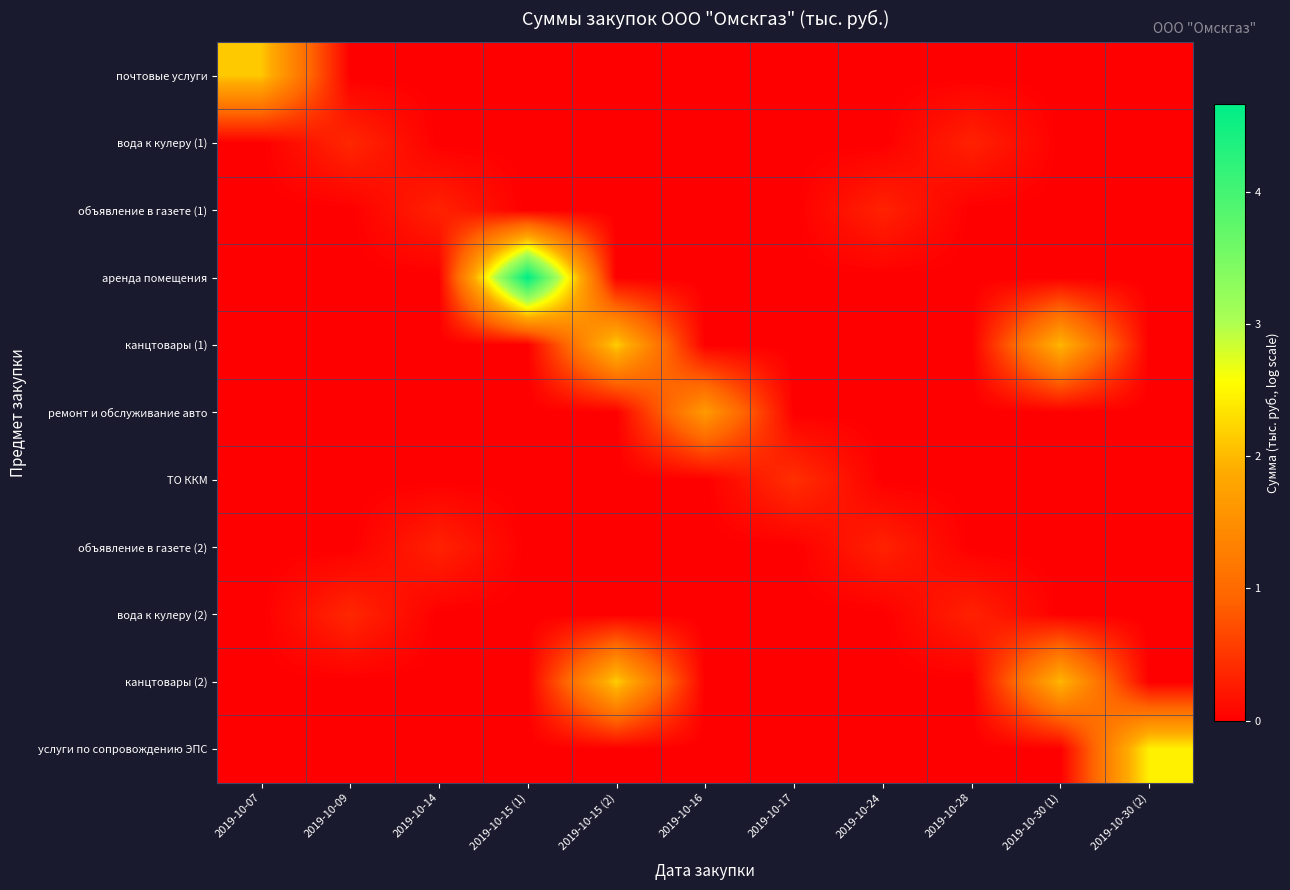

Reading left to right, transcribe all the data shown in this chart.

почтовые услуги: 2019-10-07=2.1	2019-10-09=0.0	2019-10-14=0.0	2019-10-15 (1)=0.0	2019-10-15 (2)=0.0	2019-10-16=0.0	2019-10-17=0.0	2019-10-24=0.0	2019-10-28=0.0	2019-10-30 (1)=0.0	2019-10-30 (2)=0.0
вода к кулеру (1): 2019-10-07=0.0	2019-10-09=0.4	2019-10-14=0.0	2019-10-15 (1)=0.0	2019-10-15 (2)=0.0	2019-10-16=0.0	2019-10-17=0.0	2019-10-24=0.0	2019-10-28=0.3	2019-10-30 (1)=0.0	2019-10-30 (2)=0.0
объявление в газете (1): 2019-10-07=0.0	2019-10-09=0.0	2019-10-14=0.3	2019-10-15 (1)=0.0	2019-10-15 (2)=0.0	2019-10-16=0.0	2019-10-17=0.0	2019-10-24=0.3	2019-10-28=0.0	2019-10-30 (1)=0.0	2019-10-30 (2)=0.0
аренда помещения: 2019-10-07=0.0	2019-10-09=0.0	2019-10-14=0.0	2019-10-15 (1)=4.7	2019-10-15 (2)=0.0	2019-10-16=0.0	2019-10-17=0.0	2019-10-24=0.0	2019-10-28=0.0	2019-10-30 (1)=0.0	2019-10-30 (2)=0.0
канцтовары (1): 2019-10-07=0.0	2019-10-09=0.0	2019-10-14=0.0	2019-10-15 (1)=0.0	2019-10-15 (2)=2.2	2019-10-16=0.0	2019-10-17=0.0	2019-10-24=0.0	2019-10-28=0.0	2019-10-30 (1)=2.0	2019-10-30 (2)=0.0
ремонт и обслуживание авто: 2019-10-07=0.0	2019-10-09=0.0	2019-10-14=0.0	2019-10-15 (1)=0.0	2019-10-15 (2)=0.0	2019-10-16=1.7	2019-10-17=0.0	2019-10-24=0.0	2019-10-28=0.0	2019-10-30 (1)=0.0	2019-10-30 (2)=0.0
ТО ККМ: 2019-10-07=0.0	2019-10-09=0.0	2019-10-14=0.0	2019-10-15 (1)=0.0	2019-10-15 (2)=0.0	2019-10-16=0.0	2019-10-17=0.4	2019-10-24=0.0	2019-10-28=0.0	2019-10-30 (1)=0.0	2019-10-30 (2)=0.0
объявление в газете (2): 2019-10-07=0.0	2019-10-09=0.0	2019-10-14=0.3	2019-10-15 (1)=0.0	2019-10-15 (2)=0.0	2019-10-16=0.0	2019-10-17=0.0	2019-10-24=0.3	2019-10-28=0.0	2019-10-30 (1)=0.0	2019-10-30 (2)=0.0
вода к кулеру (2): 2019-10-07=0.0	2019-10-09=0.4	2019-10-14=0.0	2019-10-15 (1)=0.0	2019-10-15 (2)=0.0	2019-10-16=0.0	2019-10-17=0.0	2019-10-24=0.0	2019-10-28=0.3	2019-10-30 (1)=0.0	2019-10-30 (2)=0.0
канцтовары (2): 2019-10-07=0.0	2019-10-09=0.0	2019-10-14=0.0	2019-10-15 (1)=0.0	2019-10-15 (2)=2.2	2019-10-16=0.0	2019-10-17=0.0	2019-10-24=0.0	2019-10-28=0.0	2019-10-30 (1)=2.0	2019-10-30 (2)=0.0
услуги по сопровождению ЭПС: 2019-10-07=0.0	2019-10-09=0.0	2019-10-14=0.0	2019-10-15 (1)=0.0	2019-10-15 (2)=0.0	2019-10-16=0.0	2019-10-17=0.0	2019-10-24=0.0	2019-10-28=0.0	2019-10-30 (1)=0.0	2019-10-30 (2)=2.4